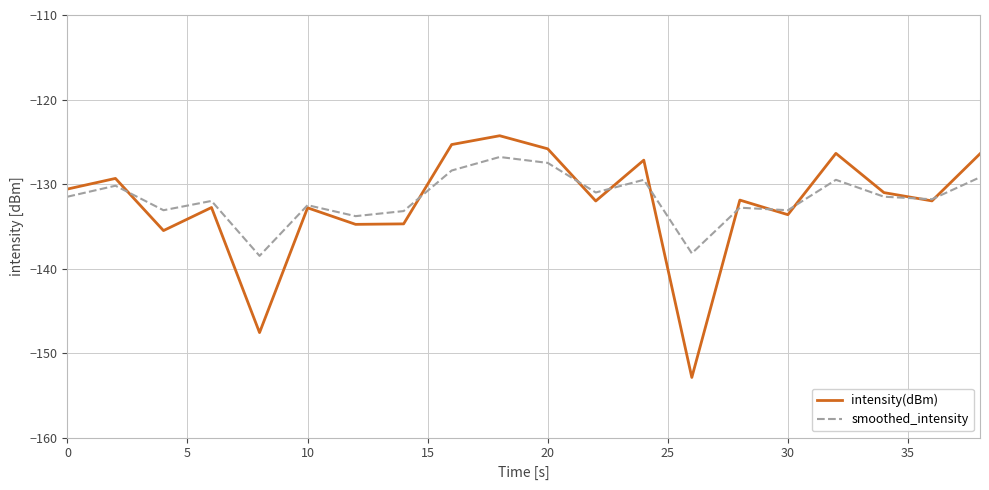

Which series has the largest range (max minus min)?

intensity(dBm)